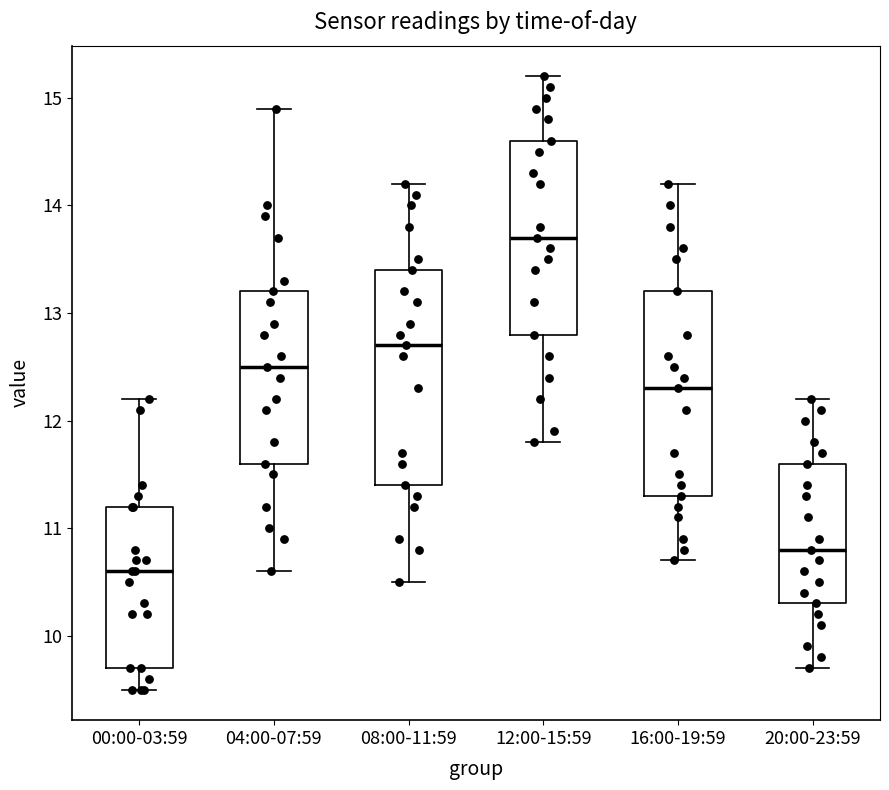

Reading left to right, transcribe this box plot: for each box, give where its median line is, the range the box spans, and where its two whiskers end, as read against the y-axis. The values are not printed on the chart, so give them approximately, as read against the axis.

00:00-03:59: median 10.6, box 9.7 to 11.2, whiskers 9.5 to 12.2
04:00-07:59: median 12.5, box 11.6 to 13.2, whiskers 10.6 to 14.9
08:00-11:59: median 12.7, box 11.4 to 13.4, whiskers 10.5 to 14.2
12:00-15:59: median 13.7, box 12.8 to 14.6, whiskers 11.8 to 15.2
16:00-19:59: median 12.3, box 11.3 to 13.2, whiskers 10.7 to 14.2
20:00-23:59: median 10.8, box 10.3 to 11.6, whiskers 9.7 to 12.2